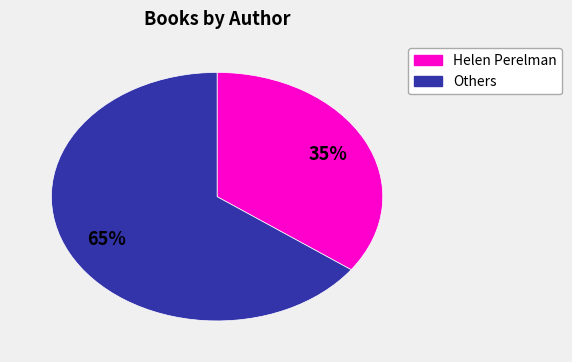

To the nearest percent, what is the difference between the largest and smallest slice percentages?

30%